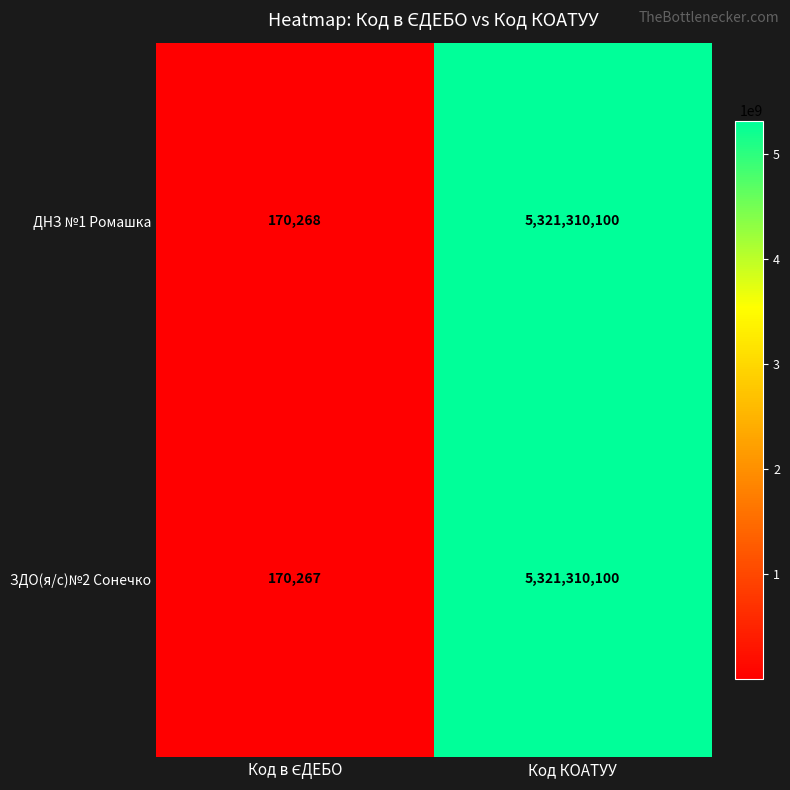

List the series in order of their overall mean, lowest first.

ЗДО(я/с)№2 Сонечко, ДНЗ №1 Ромашка